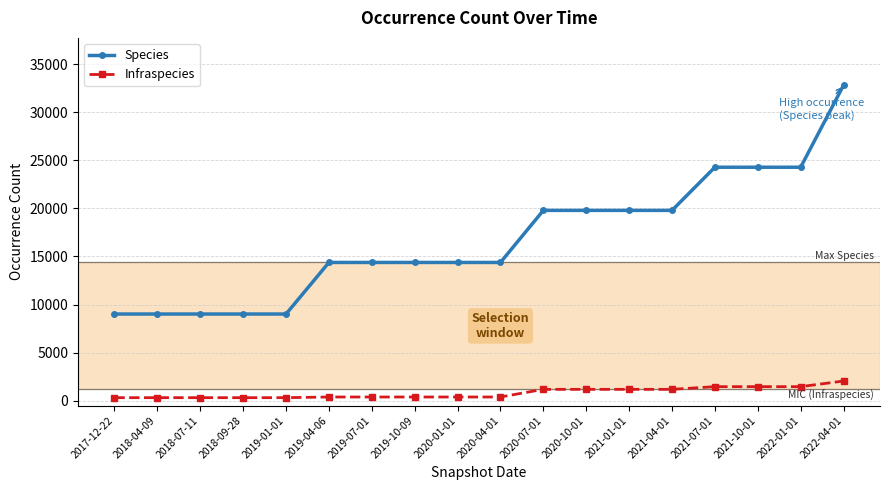

Is the value of Infraspecies at 2021-07-01 greater than the value of Species at 2020-04-01?

No